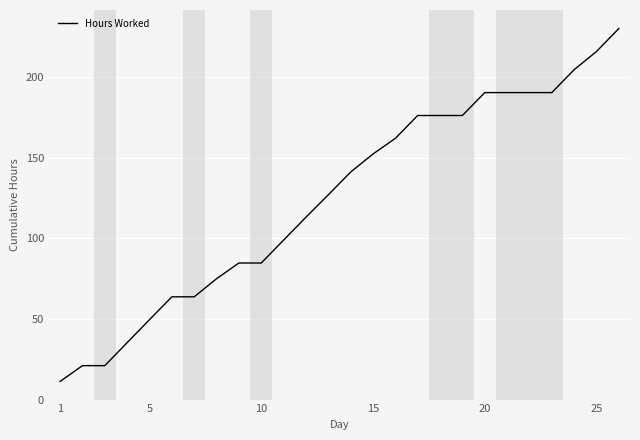

What is the difference between the maximum and minimum values?

219.0